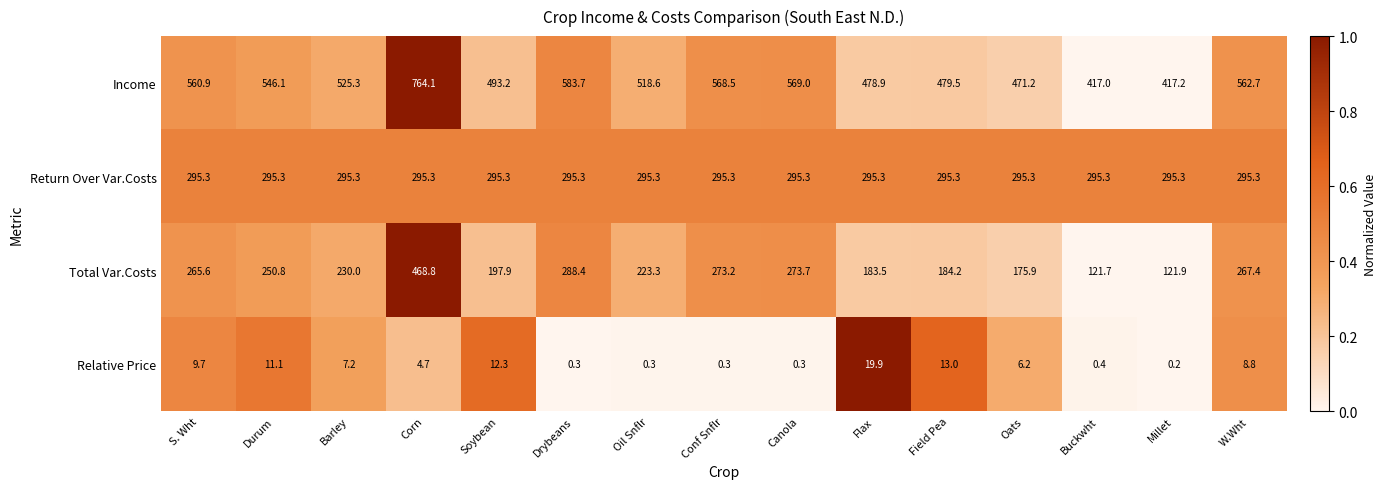

At which label does Income reach its peak?

Corn